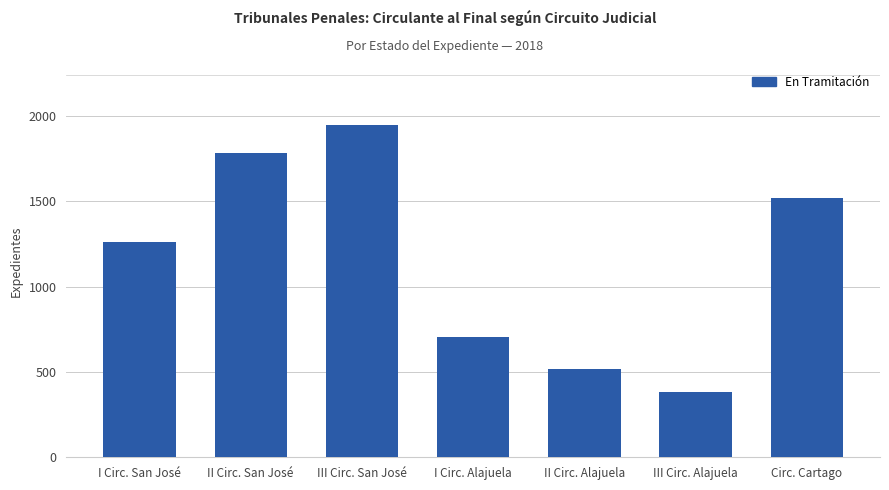

What is the value of the 3rd bar from the left?

1947